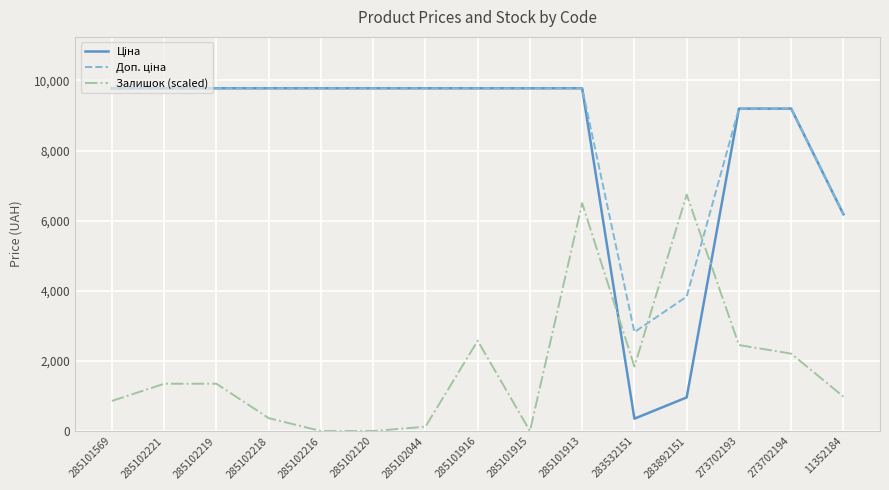

At which category is the sum across all series the highest?

285101913